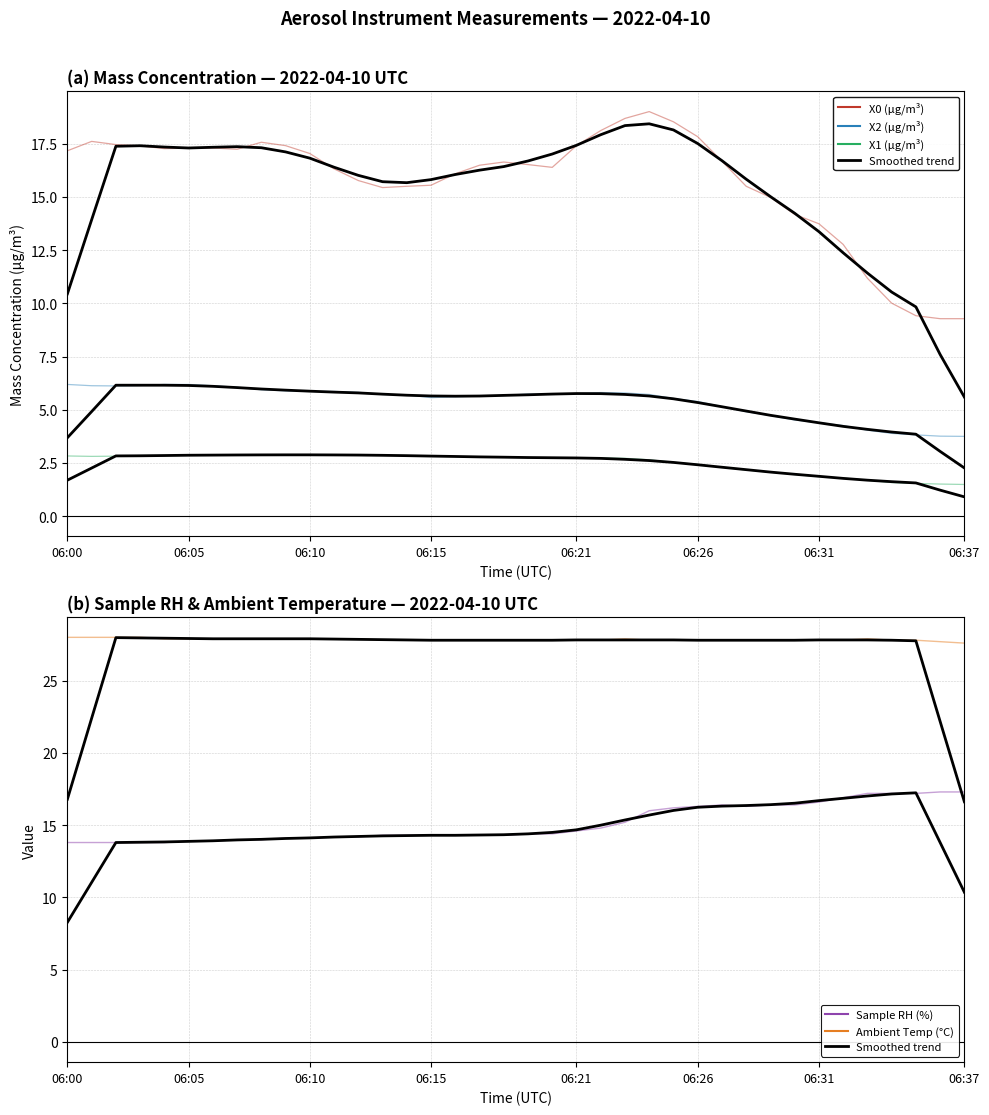

At how many categories does at least one series exceed 9?

38